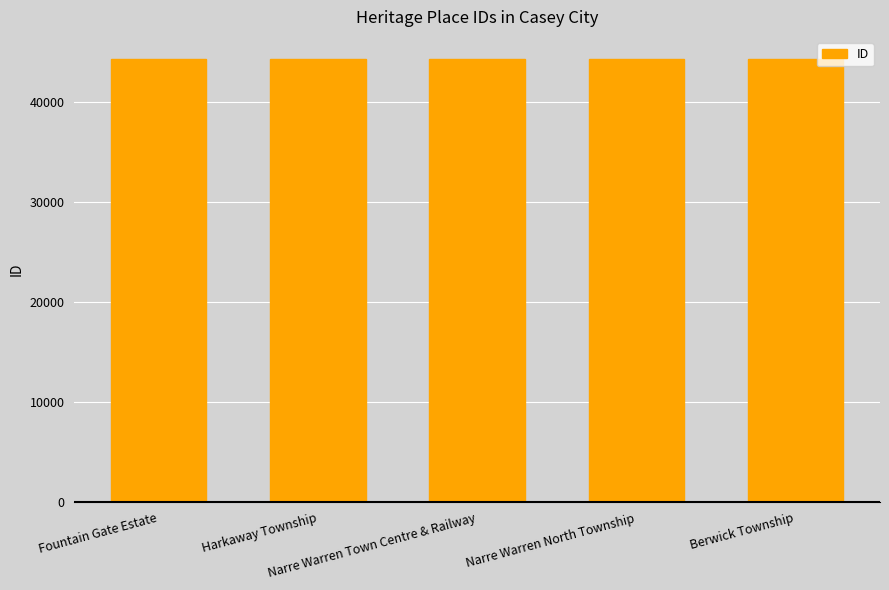

What is the label of the 3rd bar from the right?

Narre Warren Town Centre & Railway